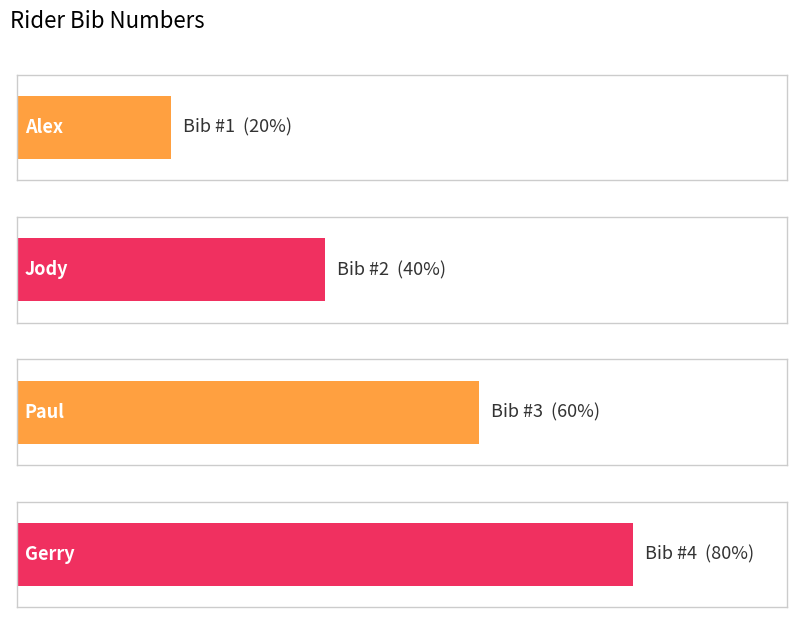

At which label is the value closest to 2?

Jody